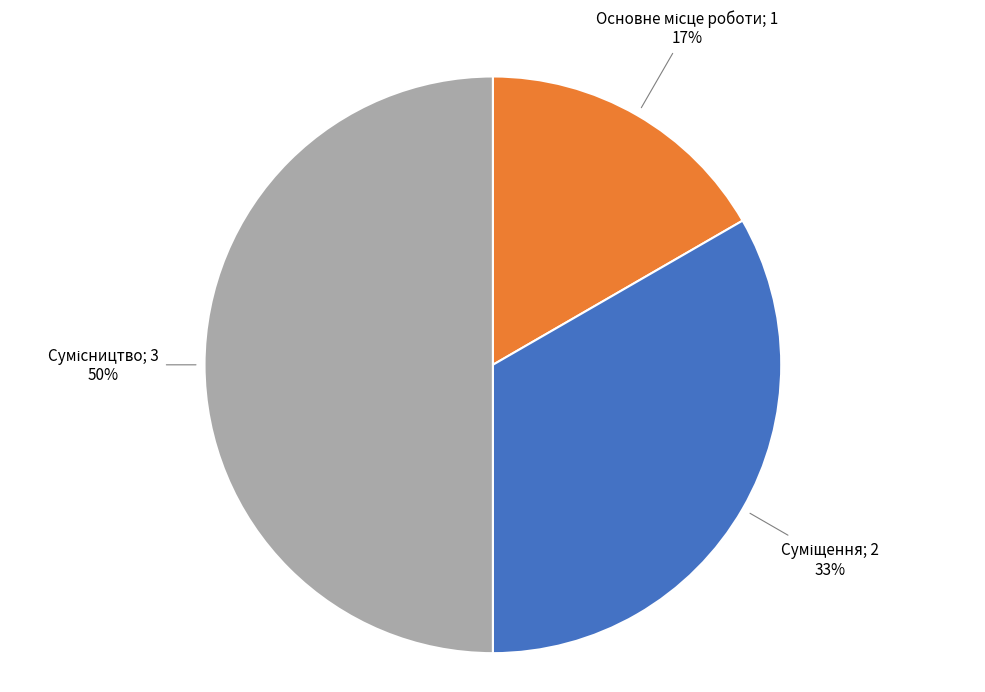

To the nearest percent, what is the difference between the largest and smallest slice percentages?

33%